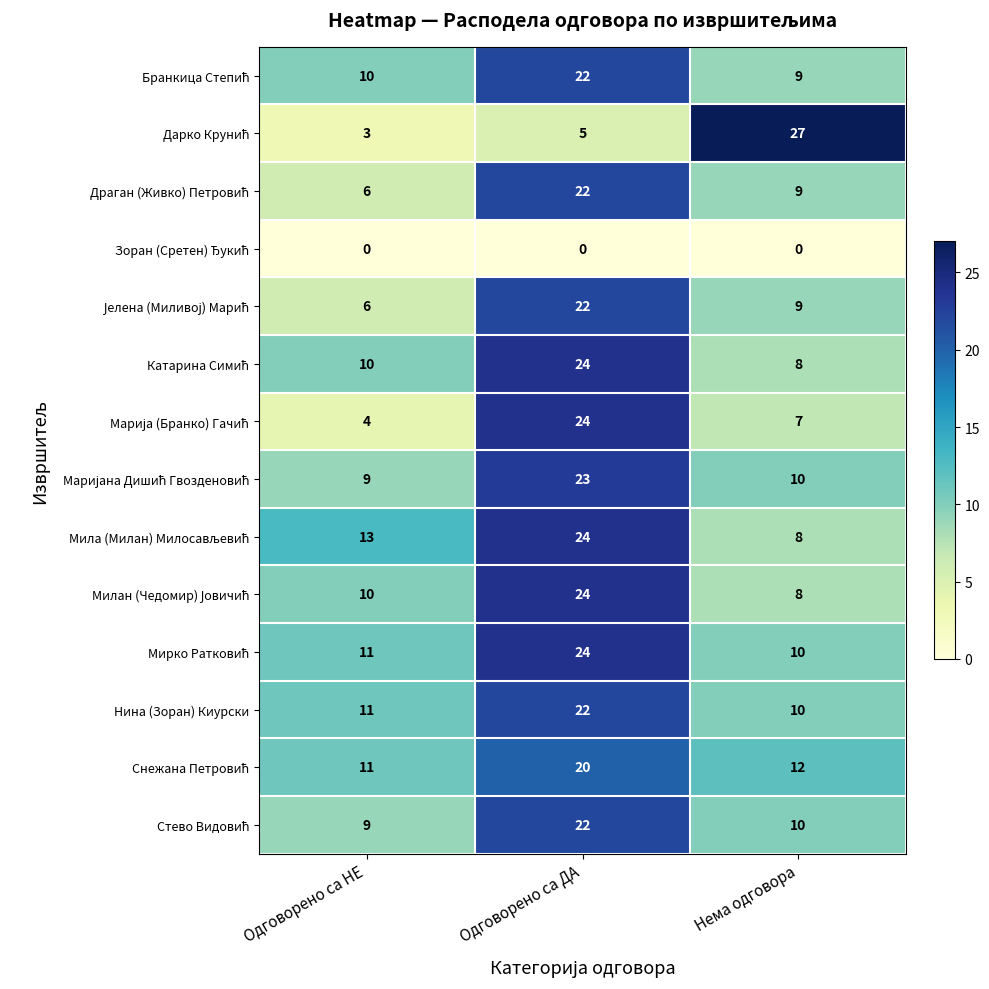

What is the spread (max minus min) of values at Одговорено са ДА?

24